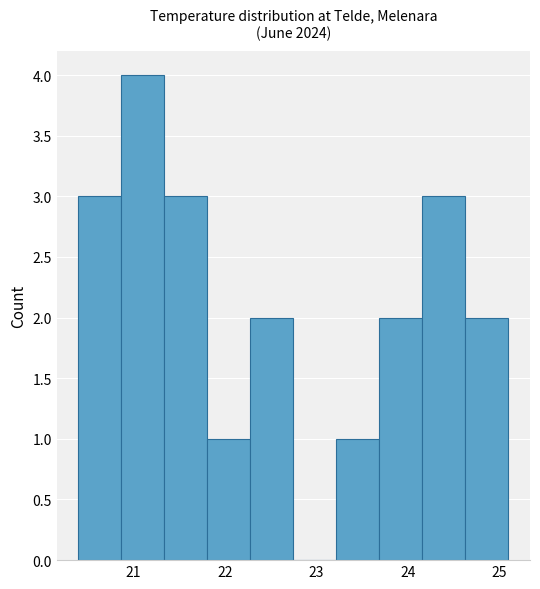

Reading left to right, list every bar in this chart as the range it spans on the x-axis followed by its height. Neither the bar edges nor the heights are printed on the chart, so give them approximately, as read against the axes.

20.40 to 20.87: 3
20.87 to 21.34: 4
21.34 to 21.81: 3
21.81 to 22.28: 1
22.28 to 22.75: 2
22.75 to 23.22: 0
23.22 to 23.69: 1
23.69 to 24.16: 2
24.16 to 24.63: 3
24.63 to 25.10: 2